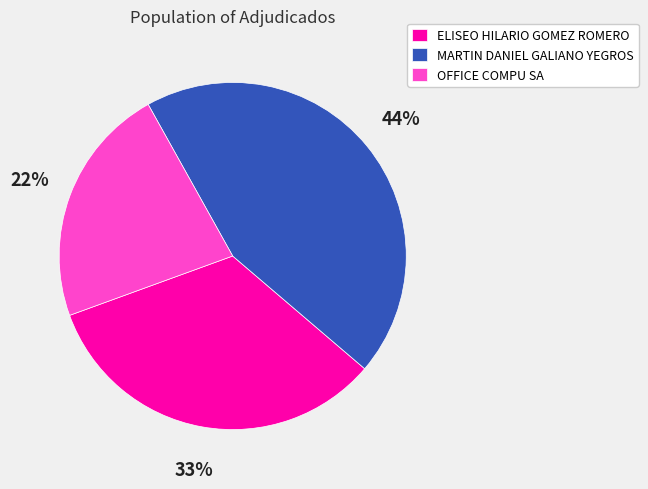

How many slices are in this pie chart?

3